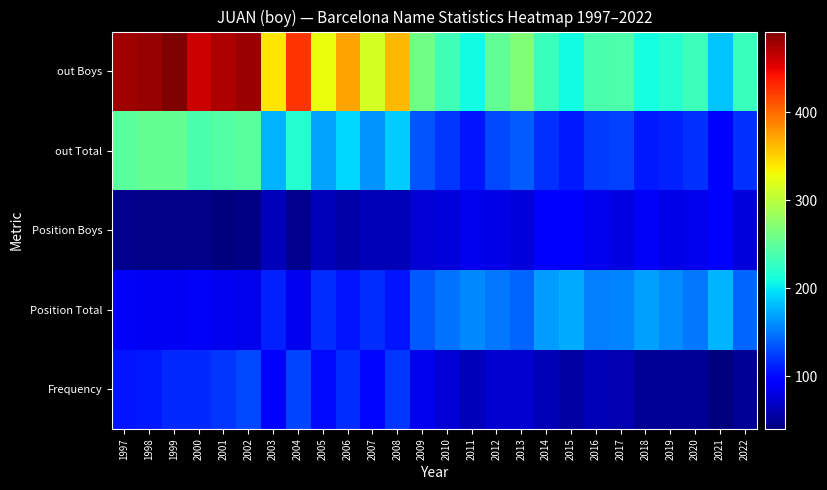

At 2001, list the series in order from smallest to largest.

Position Boys, Position Total, Frequency, out Total, out Boys